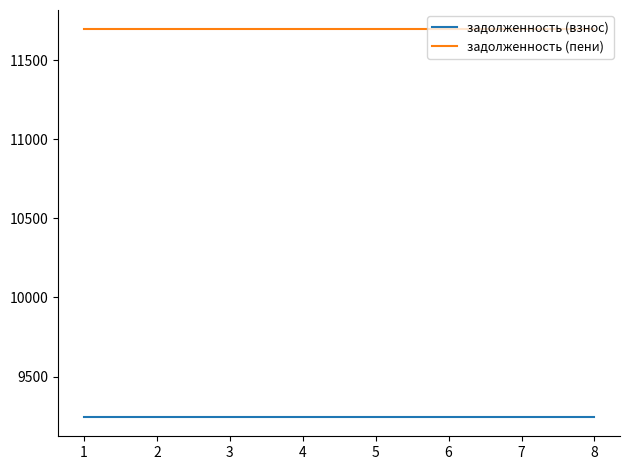

True or false: задолженность (пени) and задолженность (взнос) intersect in this chart.

False